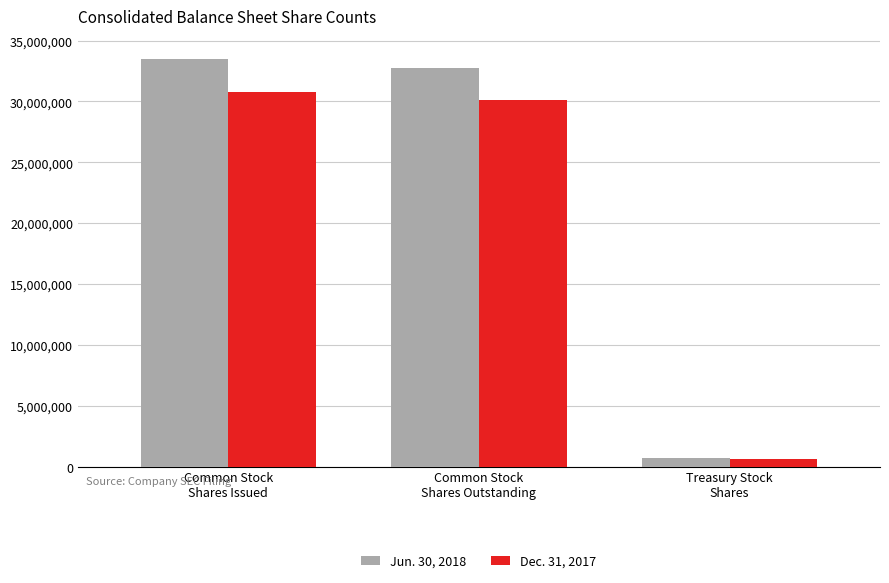

True or false: Jun. 30, 2018 has a value of 32719290 at Common Stock
Shares Outstanding.

True